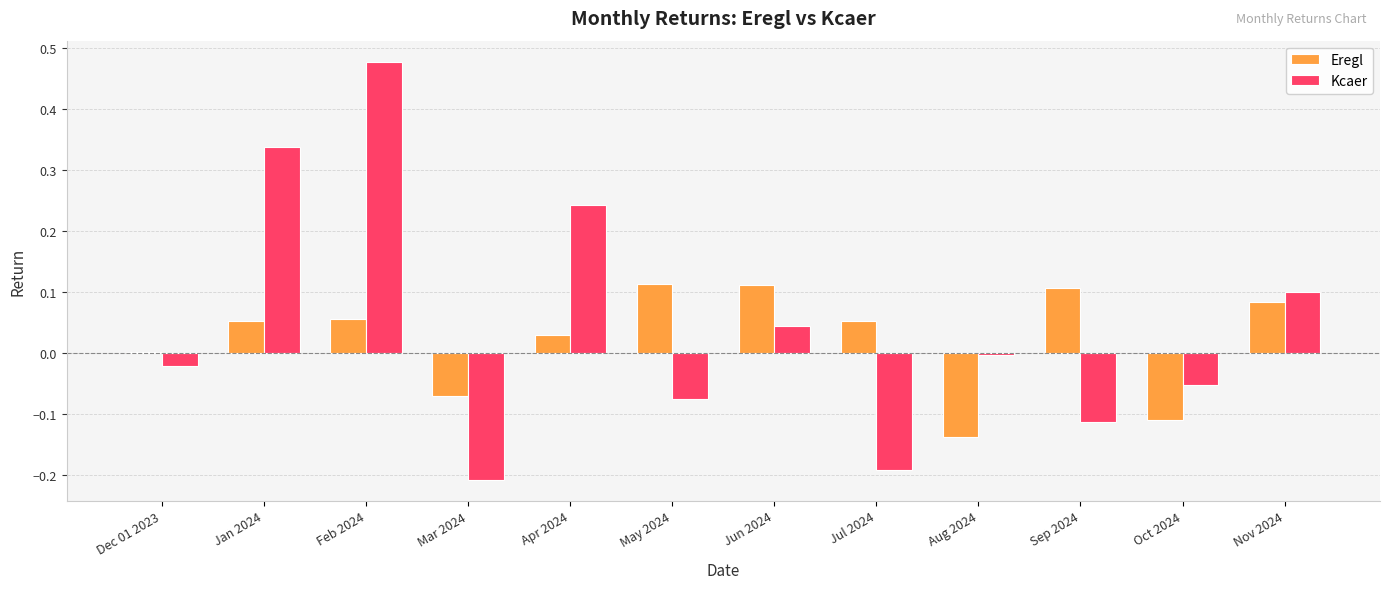

What is the sum of the Kcaer values at Jan 2024 and Apr 2024?

0.6